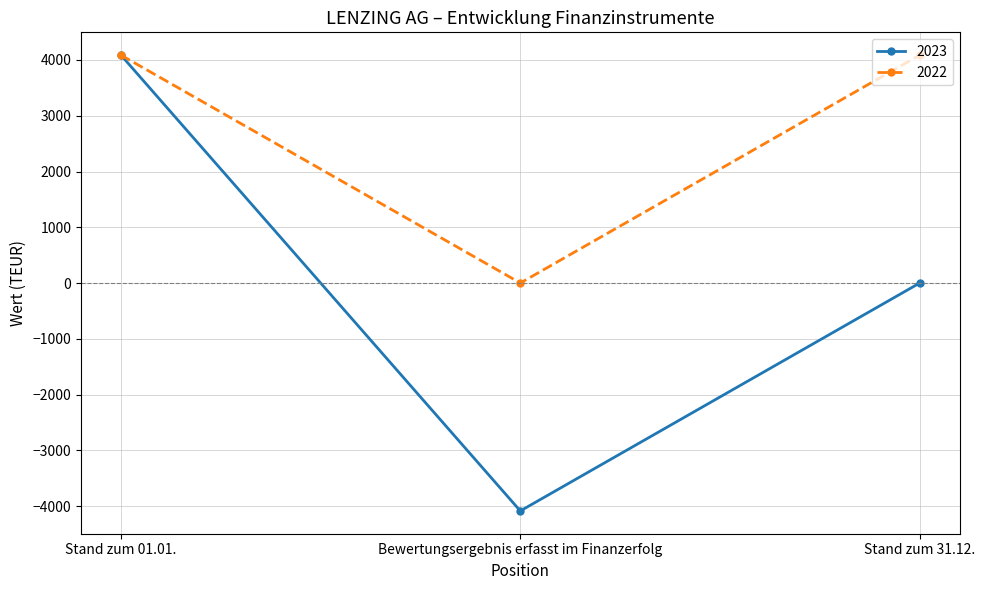

List the labels in order of 2023 value, smallest first.

Bewertungsergebnis erfasst im Finanzerfolg, Stand zum 31.12., Stand zum 01.01.